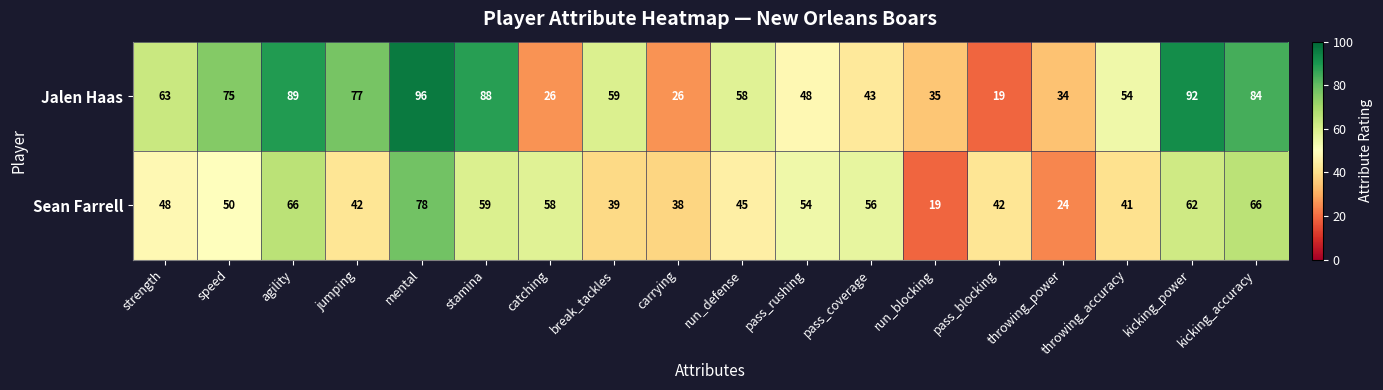

At which label does Sean Farrell reach its peak?

mental